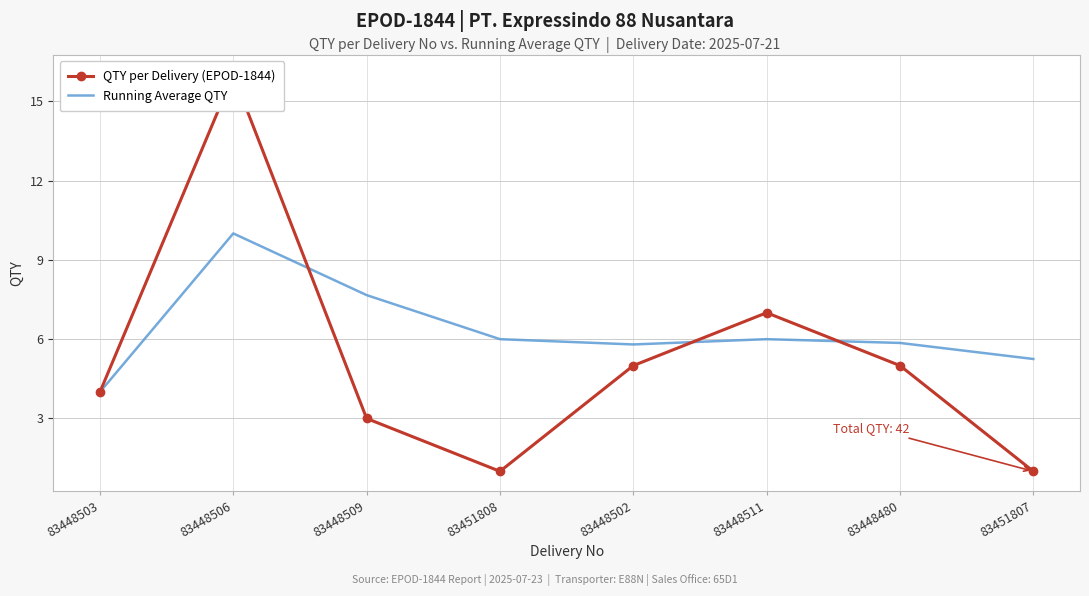

The QTY per Delivery (EPOD-1844) series shows 0.7 at 83451807. True or false?

False